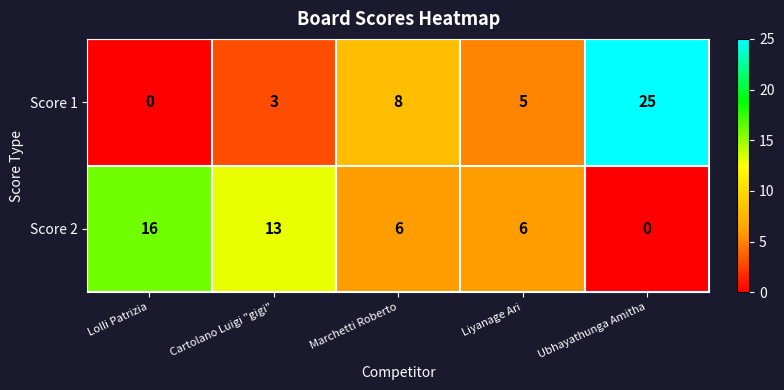

The Score 1 series shows -10 at Lolli Patrizia. True or false?

False